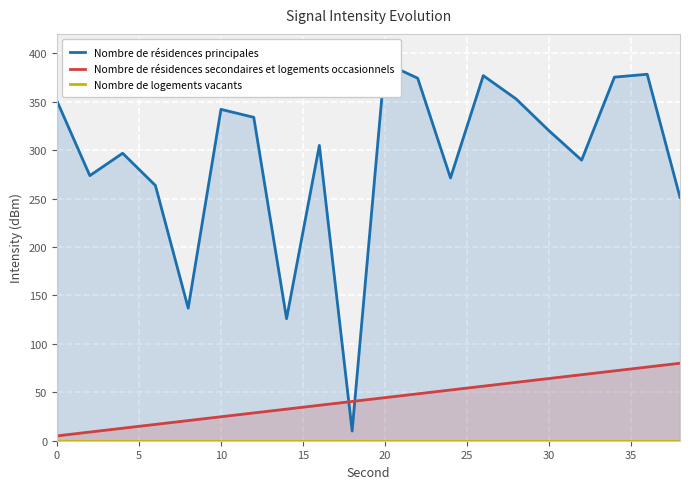

What is the highest value of the Nombre de résidences secondaires et logements occasionnels series?

80.0